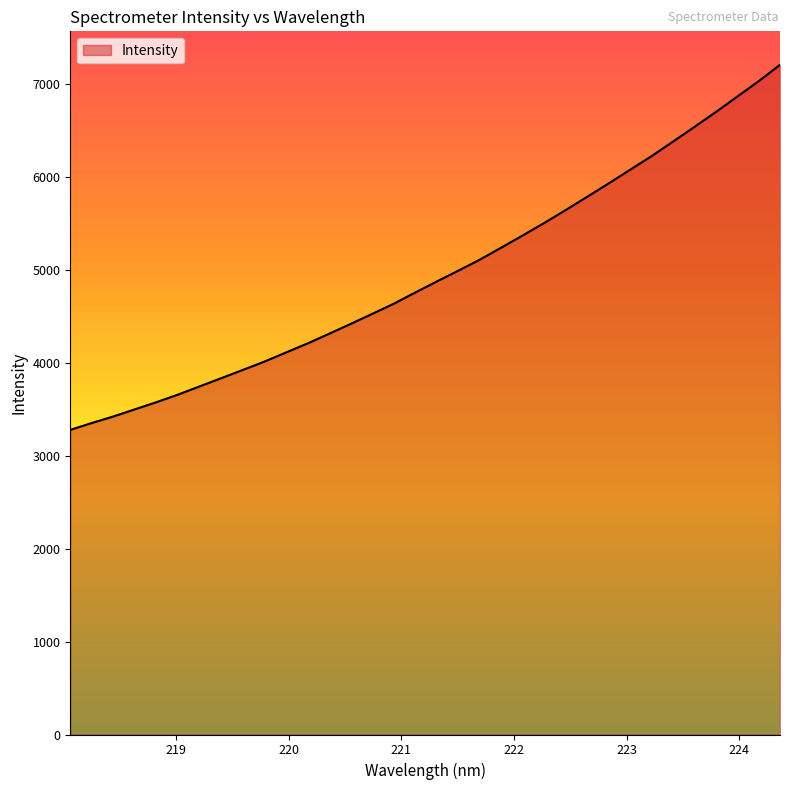

What is the difference between the maximum and minimum values?

3930.2